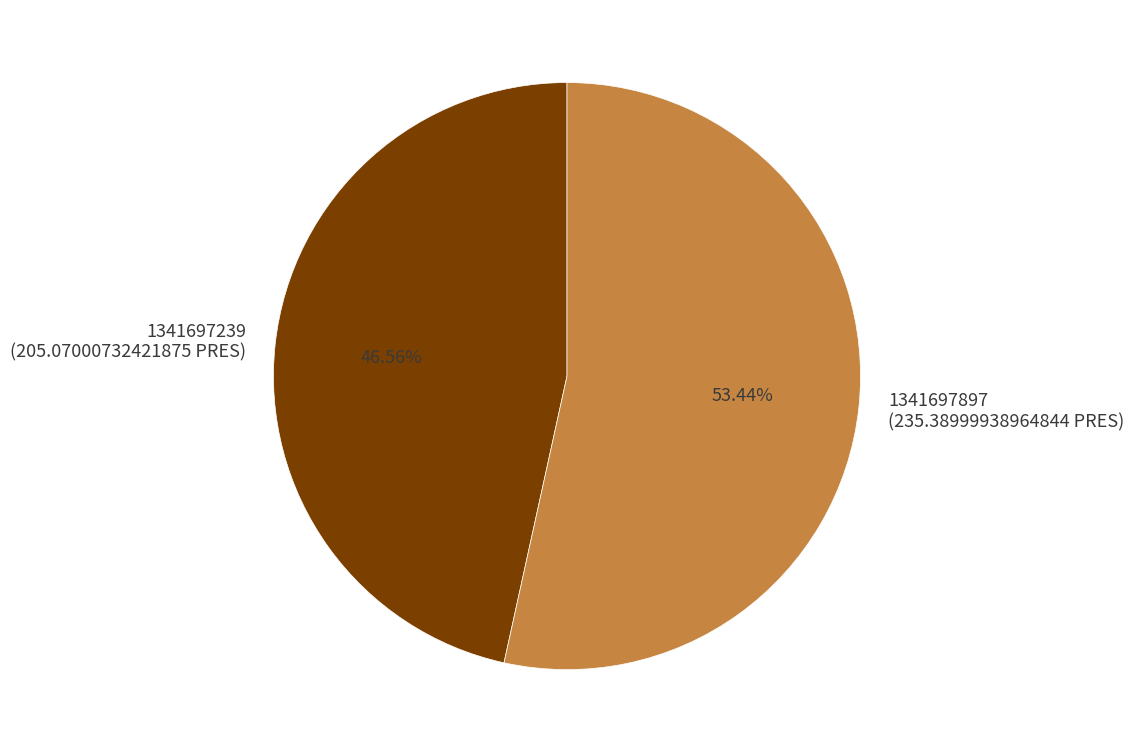

To the nearest percent, what portion does 1341697897 represent?

53%